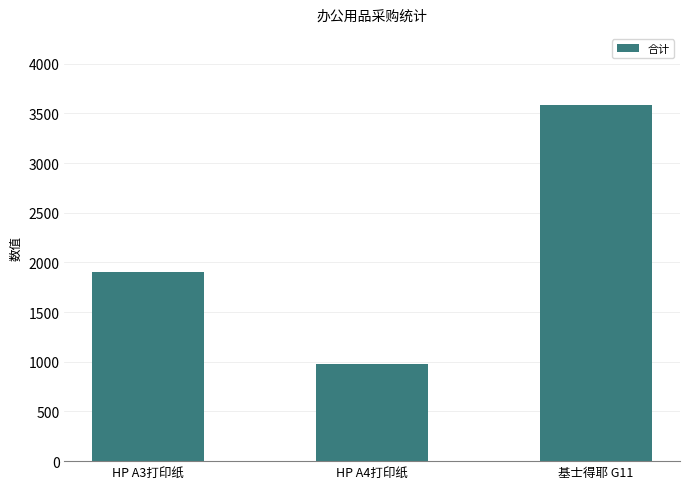

How many values are between 975 and 3584?

3